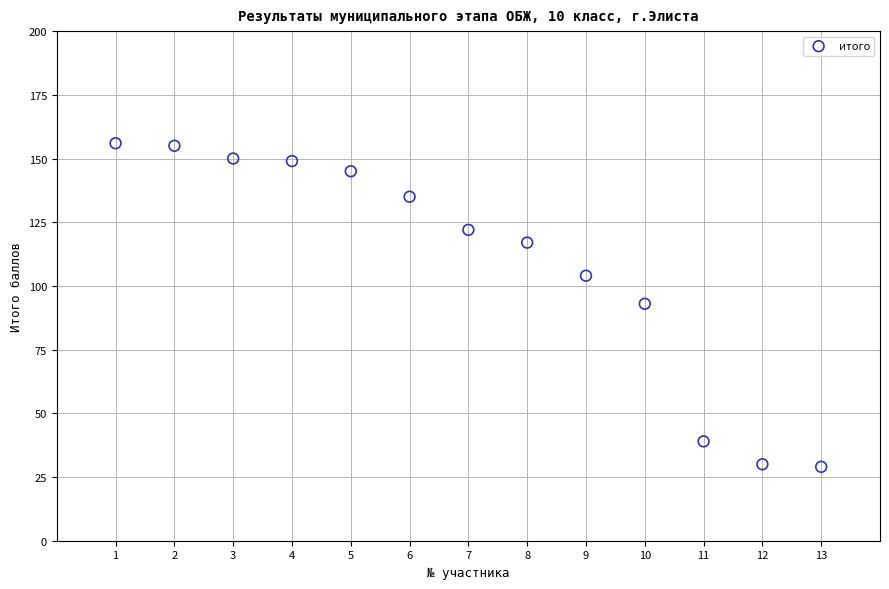

What is the range of X values (max minus min)?

12